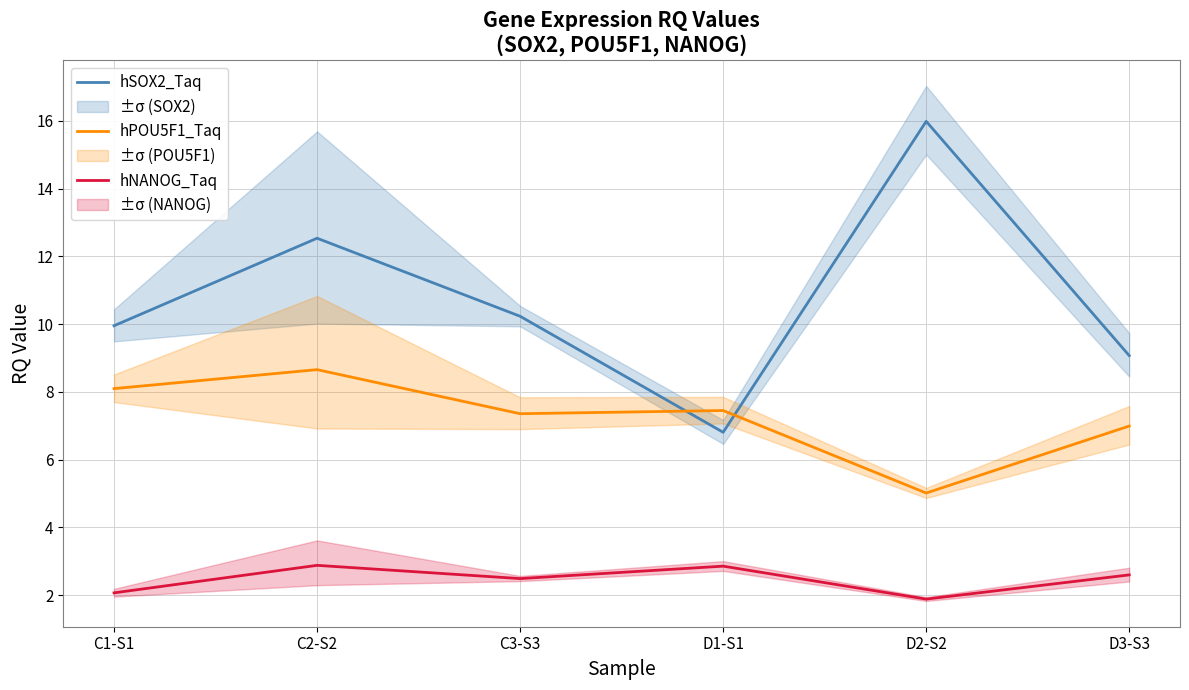

True or false: hPOU5F1_Taq has more than 0 interior local peaks.

True